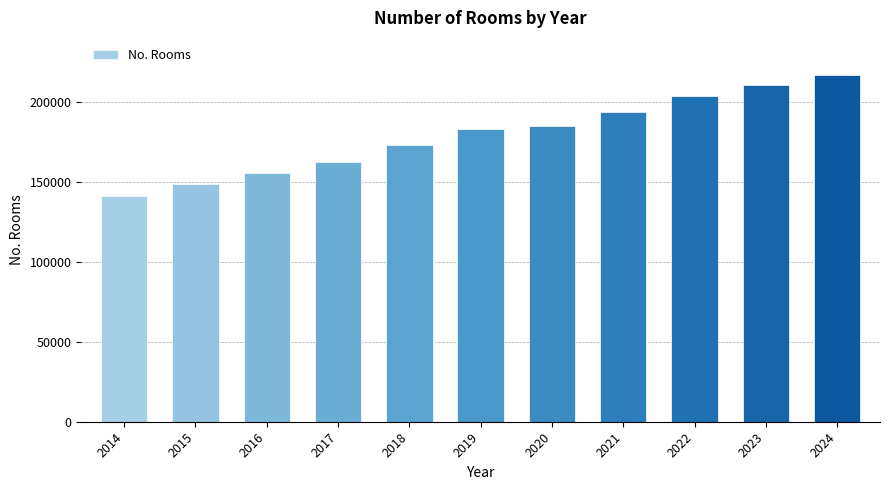

Reading left to right, list all the values displayed in this chart.

2014=141396	2015=148632	2016=155704	2017=162225	2018=173086	2019=183193	2020=185123	2021=193913	2022=203363	2023=210664	2024=216966